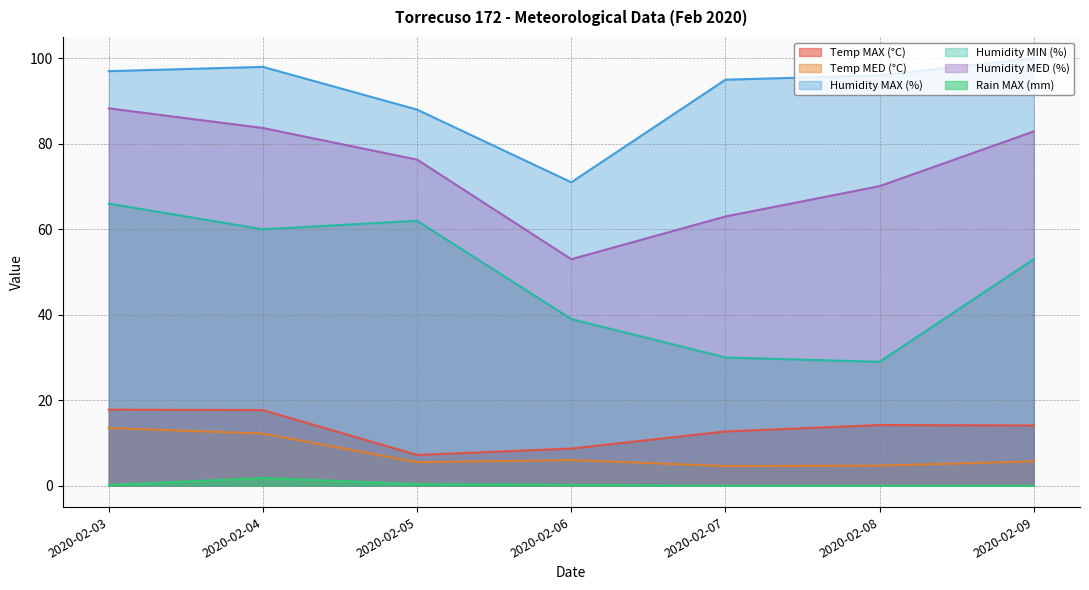

True or false: Humidity MIN (%) and Temp MED (°C) cross at least once.

False